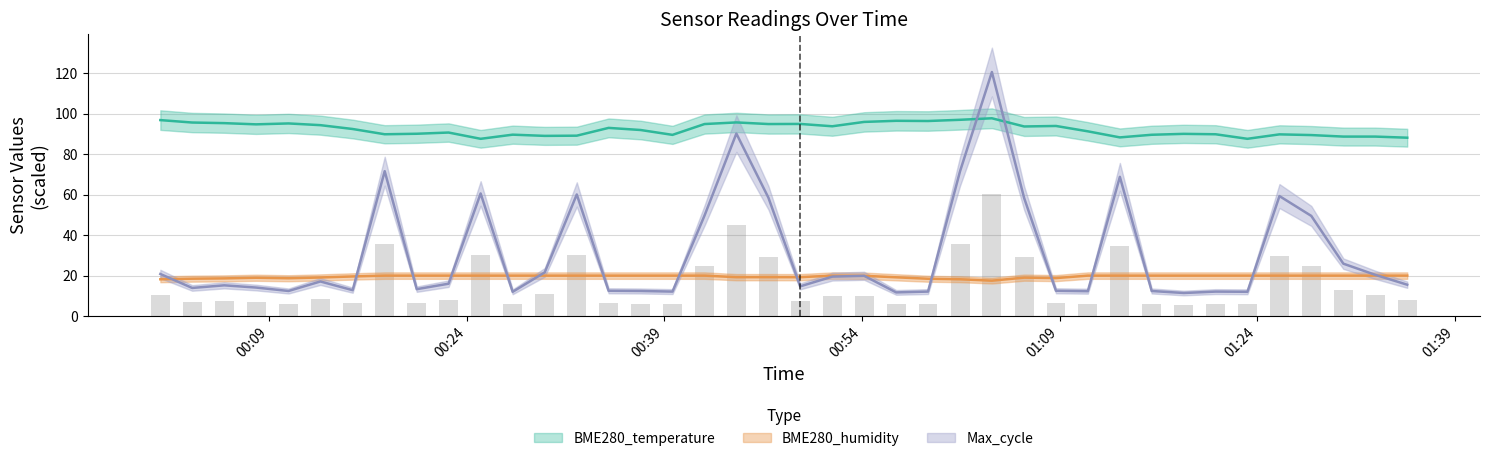

Reading left to right, extract all data points from this chart.

BME280_temperature: 2021/07/07 00:00:44=96.9	2021/07/07 00:03:09=95.6	2021/07/07 00:05:35=95.3	2021/07/07 00:08:00=94.8	2021/07/07 00:10:28=95.2	2021/07/07 00:12:53=94.4	2021/07/07 00:15:20=92.4	2021/07/07 00:17:46=89.8	2021/07/07 00:20:12=90.1	2021/07/07 00:22:37=90.7	2021/07/07 00:25:03=87.6	2021/07/07 00:27:29=89.7	2021/07/07 00:29:55=89.0	2021/07/07 00:32:21=89.1	2021/07/07 00:34:46=93.0	2021/07/07 00:37:12=92.0	2021/07/07 00:39:37=89.5	2021/07/07 00:42:03=94.9	2021/07/07 00:44:28=95.7	2021/07/07 00:46:54=94.9	2021/07/07 00:49:19=94.9	2021/07/07 00:51:45=93.8	2021/07/07 00:54:10=96.0	2021/07/07 00:56:36=96.5	2021/07/07 00:59:01=96.4	2021/07/07 01:01:27=97.0	2021/07/07 01:03:52=97.8	2021/07/07 01:06:19=93.7	2021/07/07 01:08:44=93.9	2021/07/07 01:11:09=91.3	2021/07/07 01:13:35=88.3	2021/07/07 01:16:00=89.6	2021/07/07 01:18:26=90.1	2021/07/07 01:20:51=89.8	2021/07/07 01:23:16=87.6	2021/07/07 01:25:42=89.8	2021/07/07 01:28:07=89.5	2021/07/07 01:30:33=88.7	2021/07/07 01:32:58=88.7	2021/07/07 01:35:24=88.1
BME280_humidity: 2021/07/07 00:00:44=18.2	2021/07/07 00:03:09=18.5	2021/07/07 00:05:35=18.6	2021/07/07 00:08:00=18.9	2021/07/07 00:10:28=18.7	2021/07/07 00:12:53=19.1	2021/07/07 00:15:20=19.6	2021/07/07 00:17:46=20.0	2021/07/07 00:20:12=20.0	2021/07/07 00:22:37=20.0	2021/07/07 00:25:03=20.0	2021/07/07 00:27:29=20.0	2021/07/07 00:29:55=20.0	2021/07/07 00:32:21=20.0	2021/07/07 00:34:46=20.0	2021/07/07 00:37:12=20.0	2021/07/07 00:39:37=20.0	2021/07/07 00:42:03=20.0	2021/07/07 00:44:28=19.2	2021/07/07 00:46:54=19.2	2021/07/07 00:49:19=19.2	2021/07/07 00:51:45=20.0	2021/07/07 00:54:10=19.9	2021/07/07 00:56:36=19.2	2021/07/07 00:59:01=18.4	2021/07/07 01:01:27=18.2	2021/07/07 01:03:52=17.5	2021/07/07 01:06:19=19.0	2021/07/07 01:08:44=18.8	2021/07/07 01:11:09=20.0	2021/07/07 01:13:35=20.0	2021/07/07 01:16:00=20.0	2021/07/07 01:18:26=20.0	2021/07/07 01:20:51=20.0	2021/07/07 01:23:16=20.0	2021/07/07 01:25:42=20.0	2021/07/07 01:28:07=20.0	2021/07/07 01:30:33=20.0	2021/07/07 01:32:58=20.0	2021/07/07 01:35:24=20.0
Max_cycle: 2021/07/07 00:00:44=20.8	2021/07/07 00:03:09=13.9	2021/07/07 00:05:35=15.2	2021/07/07 00:08:00=14.1	2021/07/07 00:10:28=12.4	2021/07/07 00:12:53=17.1	2021/07/07 00:15:20=12.8	2021/07/07 00:17:46=71.6	2021/07/07 00:20:12=13.3	2021/07/07 00:22:37=16.0	2021/07/07 00:25:03=60.6	2021/07/07 00:27:29=12.0	2021/07/07 00:29:55=21.6	2021/07/07 00:32:21=60.1	2021/07/07 00:34:46=12.5	2021/07/07 00:37:12=12.4	2021/07/07 00:39:37=12.1	2021/07/07 00:42:03=49.7	2021/07/07 00:44:28=90.2	2021/07/07 00:46:54=58.5	2021/07/07 00:49:19=14.7	2021/07/07 00:51:45=19.5	2021/07/07 00:54:10=19.9	2021/07/07 00:56:36=11.7	2021/07/07 00:59:01=12.1	2021/07/07 01:01:27=71.6	2021/07/07 01:03:52=120.6	2021/07/07 01:06:19=58.3	2021/07/07 01:08:44=12.5	2021/07/07 01:11:09=12.3	2021/07/07 01:13:35=68.8	2021/07/07 01:16:00=12.4	2021/07/07 01:18:26=11.4	2021/07/07 01:20:51=12.1	2021/07/07 01:23:16=12.0	2021/07/07 01:25:42=59.3	2021/07/07 01:28:07=49.5	2021/07/07 01:30:33=25.9	2021/07/07 01:32:58=20.4	2021/07/07 01:35:24=15.5